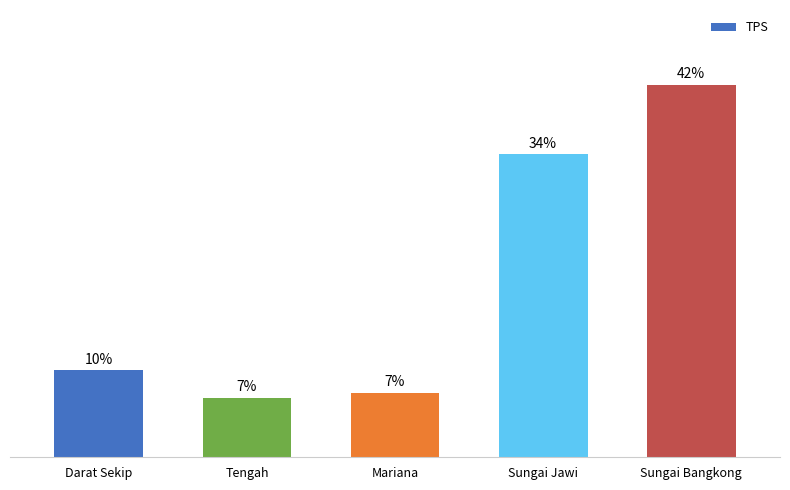

What is the sum of all values?

100.0